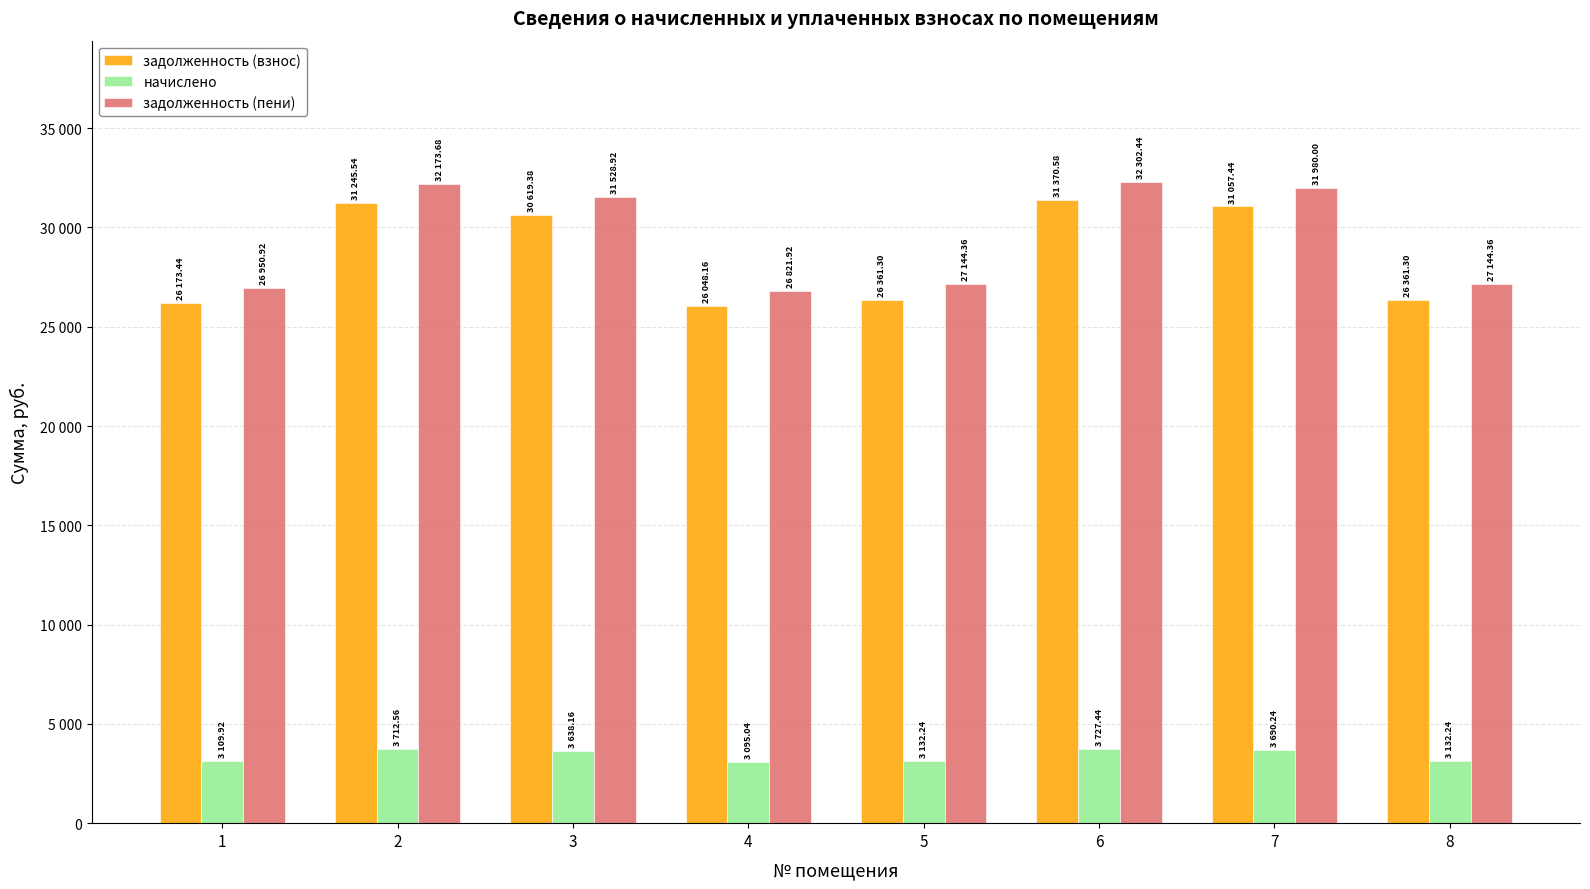

At which category is the sum across all series the highest?

6